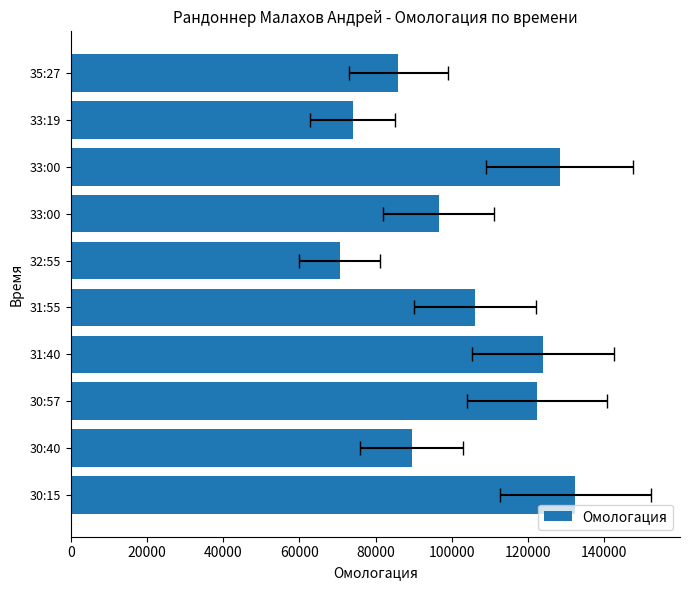

What is the value of the 7th bar from the left?

96511